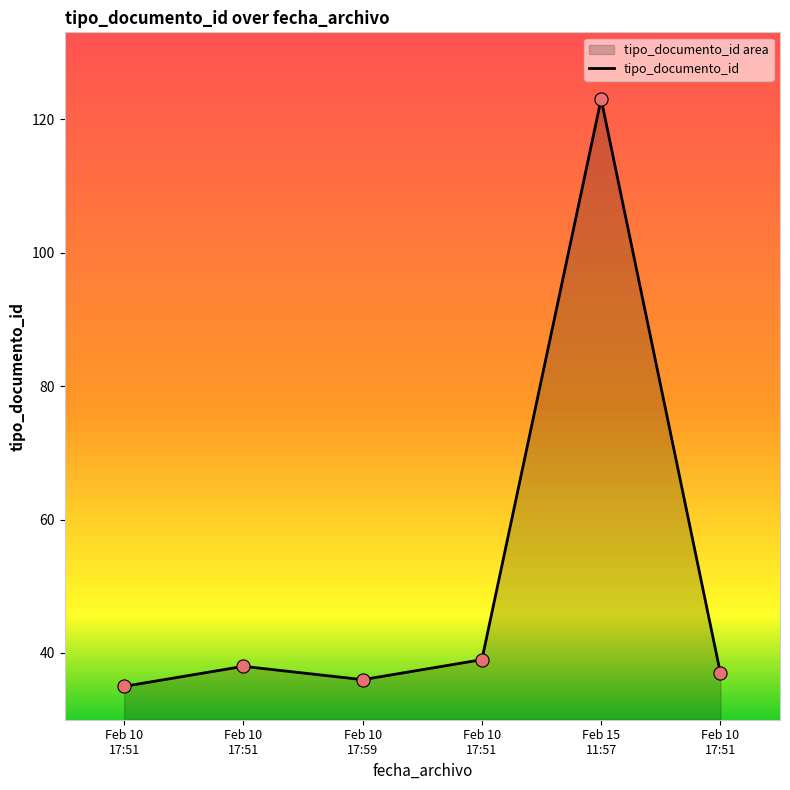

Approximately how many times larger is the value at Feb 10
17:51 compared to Feb 10
17:51?

1.0